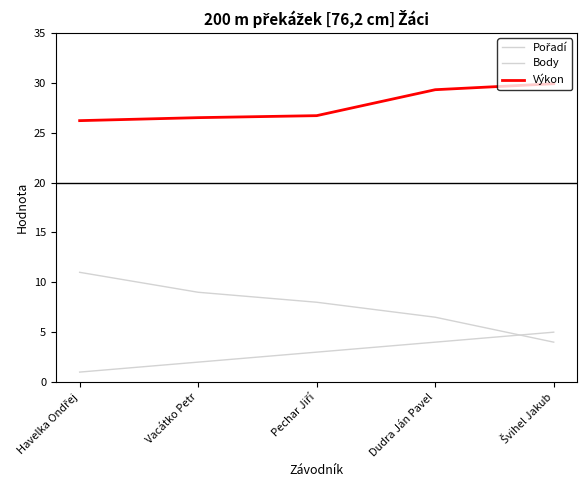

Where does the Body series first go above 8?

Havelka Ondřej